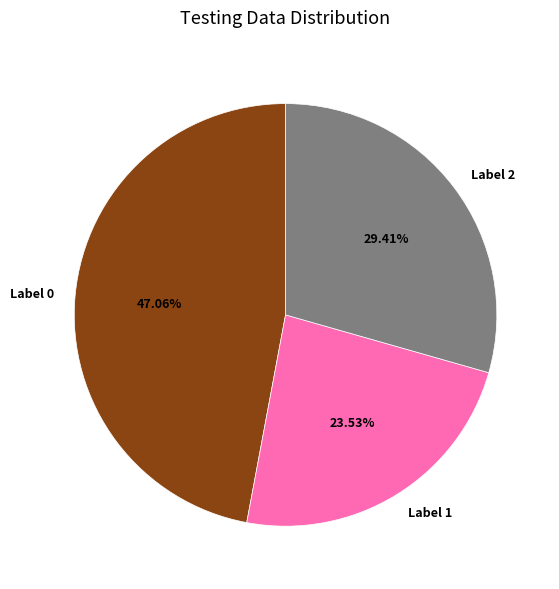

What is the ratio of the value at Label 1 to the value at Label 2?

0.8